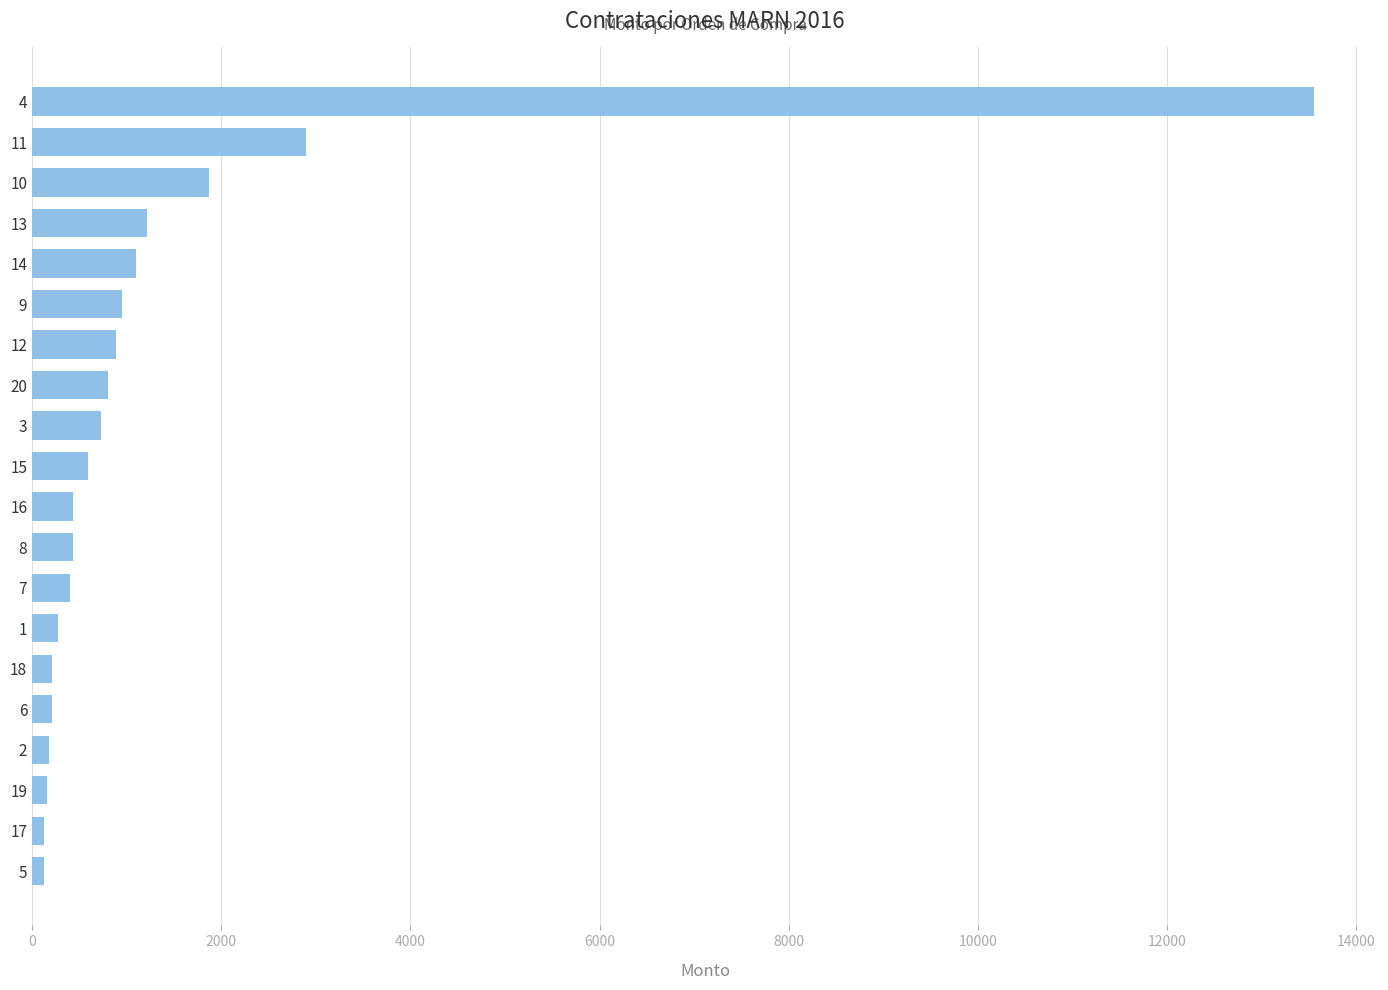

What is the maximum value shown in the chart?

13556.8